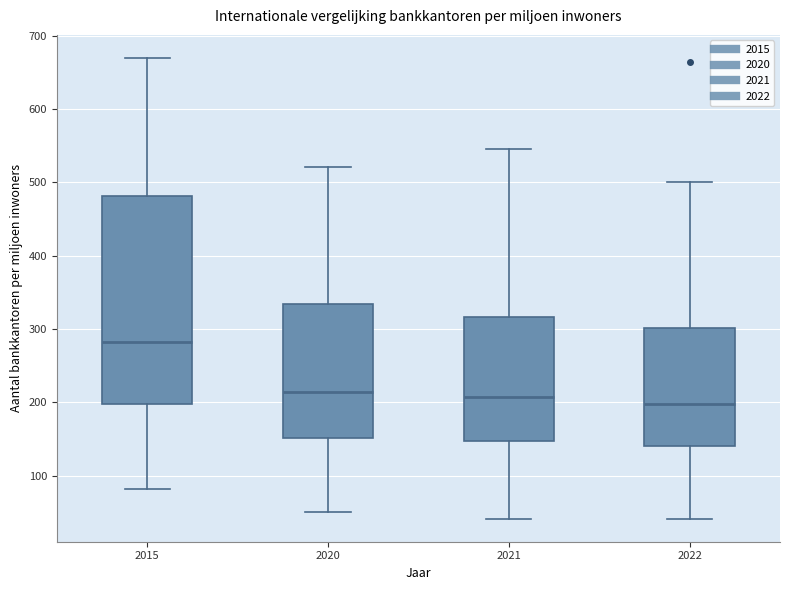

Comparing the boxes themselves (not the whiskers), which one is the tallest?

2015